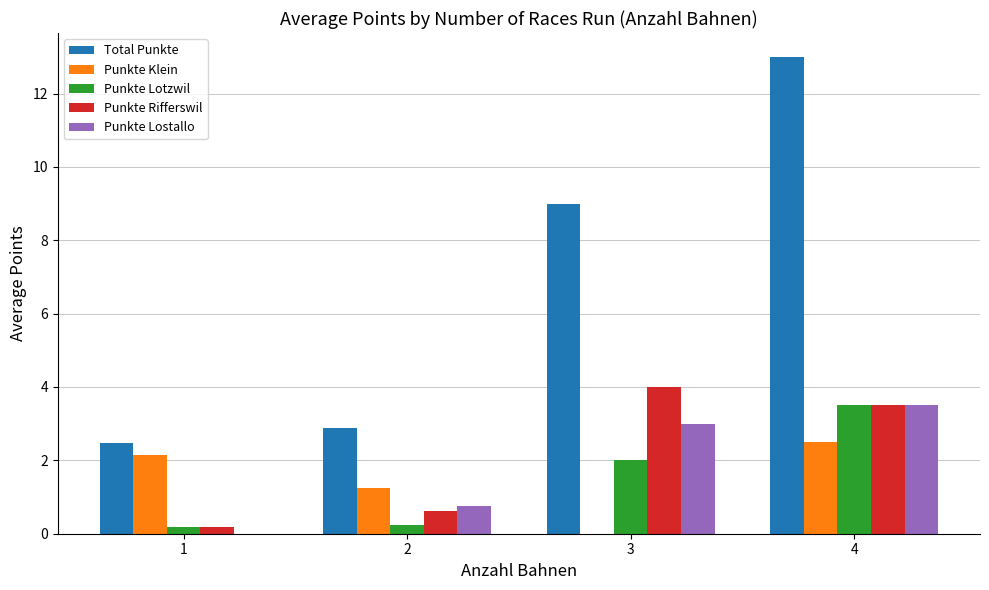

Between 3 and 4, which series saw the biggest shift?

Total Punkte